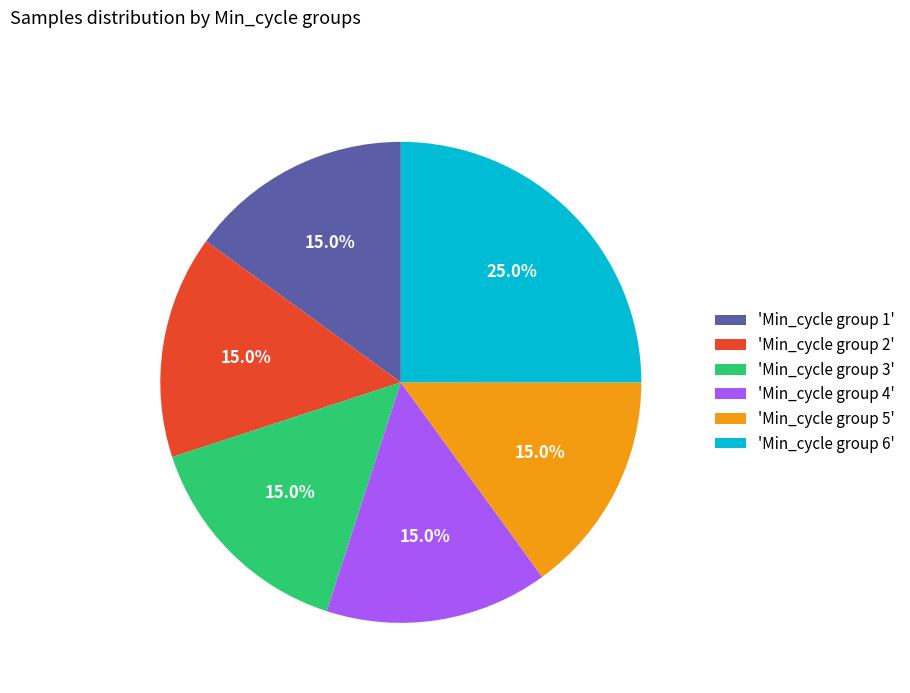

How many segments does this pie chart have?

6